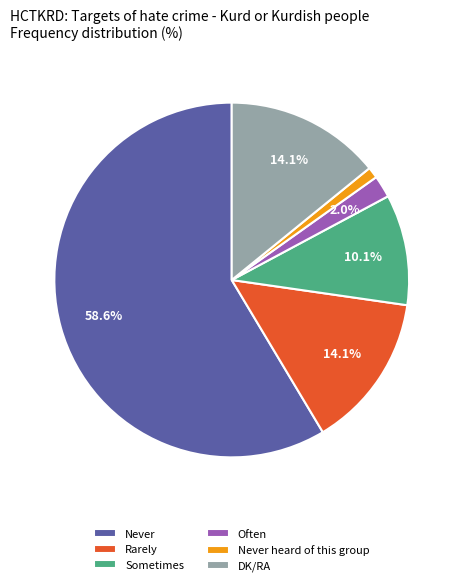

What is the largest slice in the pie chart?

Never